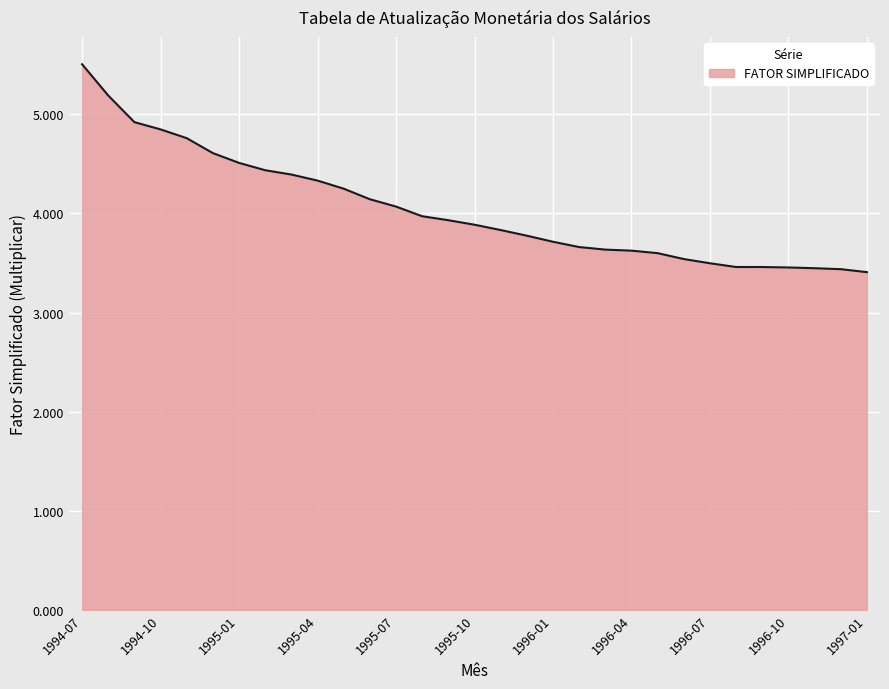

What is the difference between the maximum and minimum values?

2.1